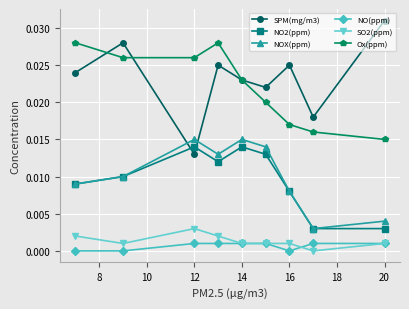

True or false: NOX(ppm) and Ox(ppm) cross at least once.

False